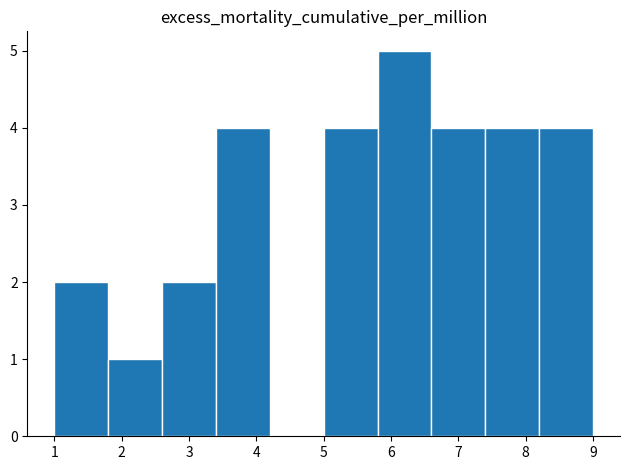

How tall is the bar that spans 5.8 to 6.6 on the x-axis? The values are not printed on the chart, so give them approximately, as read against the axis.

5